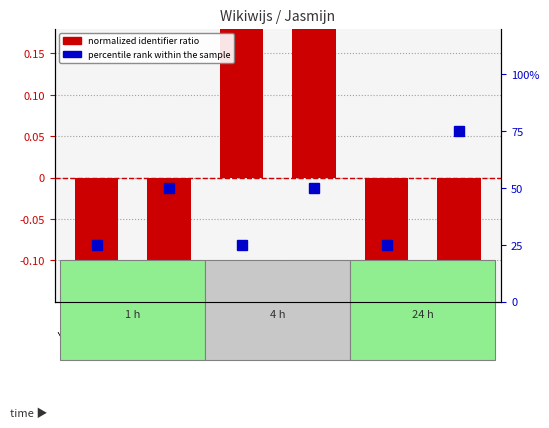

How many data points in normalized identifier ratio are less than 0?

4